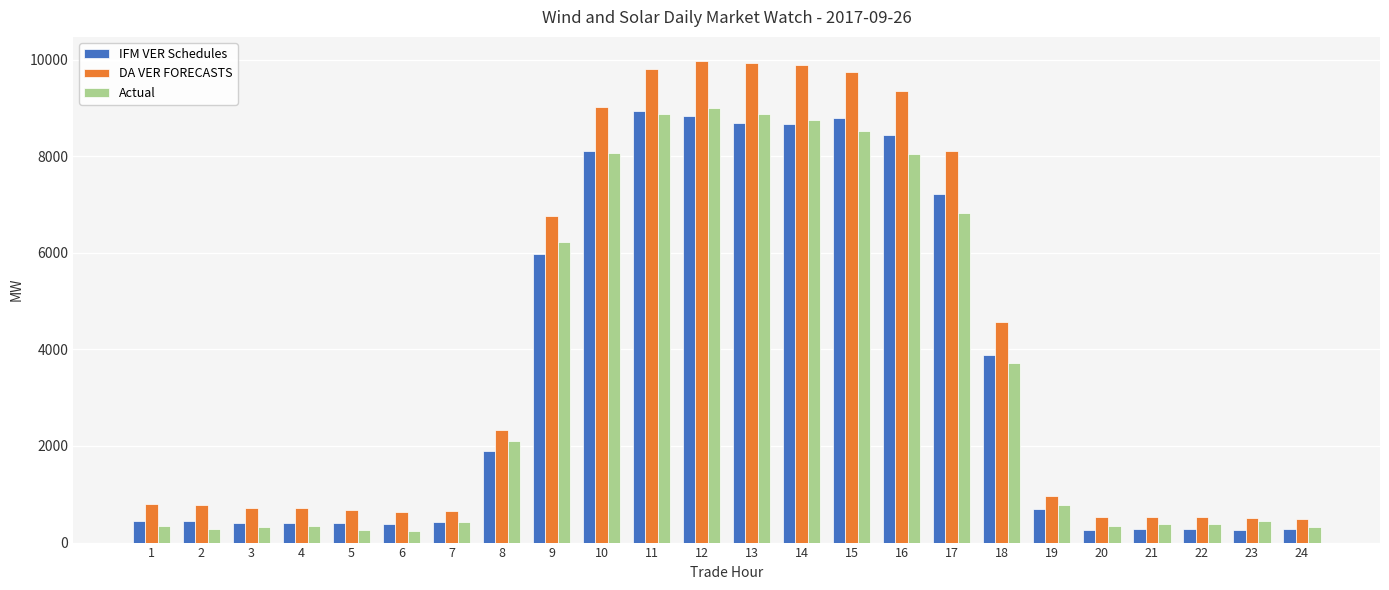

What is the sum of all IFM VER Schedules values?

84449.3